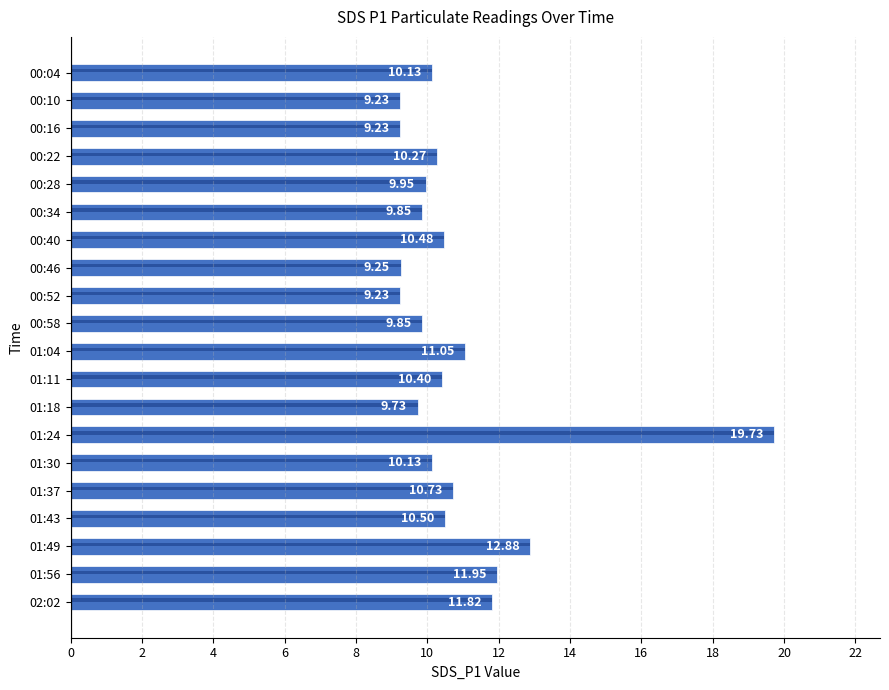

How many data points are less than 10?

8